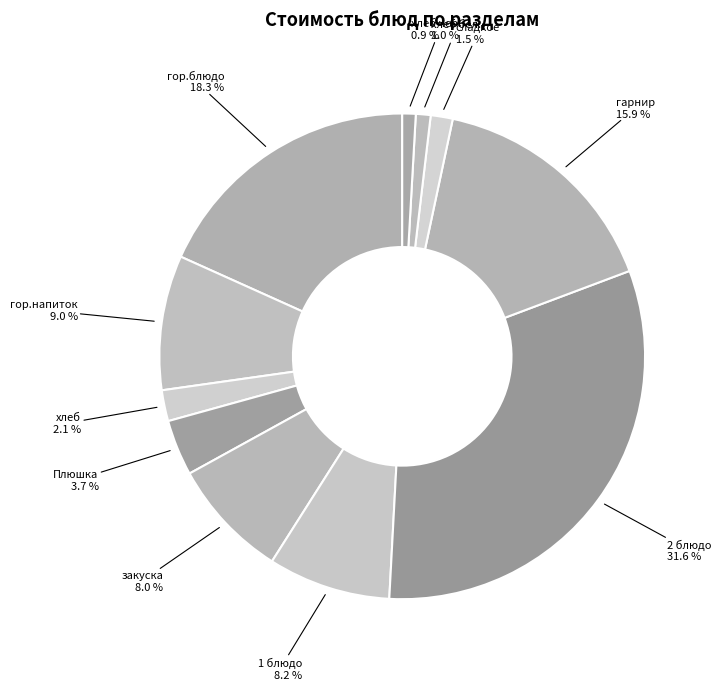

How many segments does this pie chart have?

11